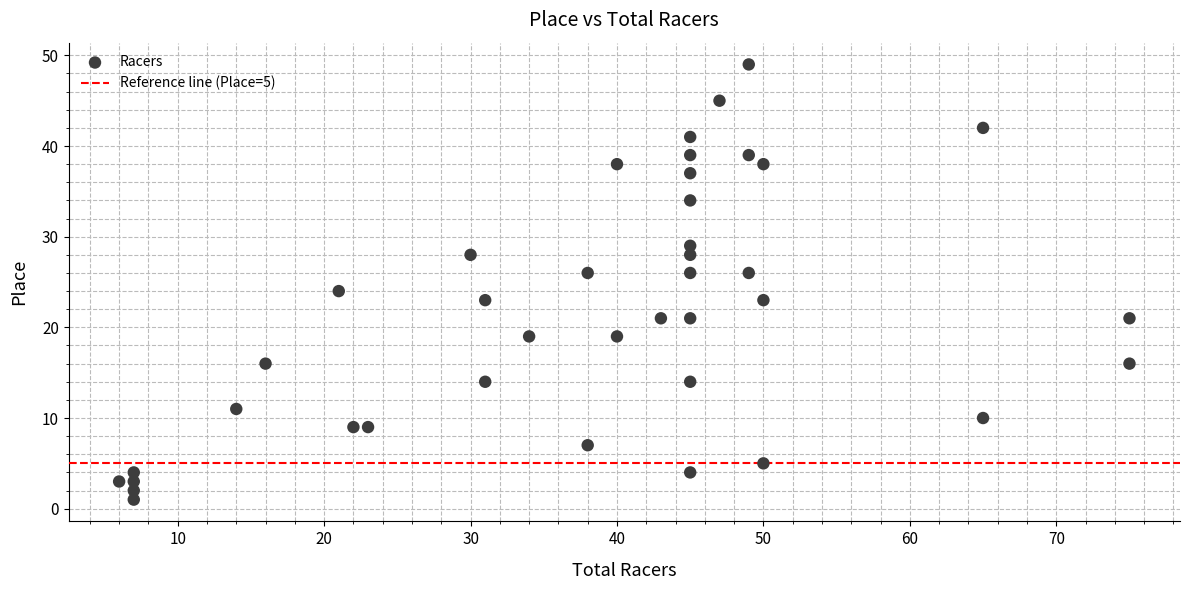

What is the range of X values (max minus min)?

69